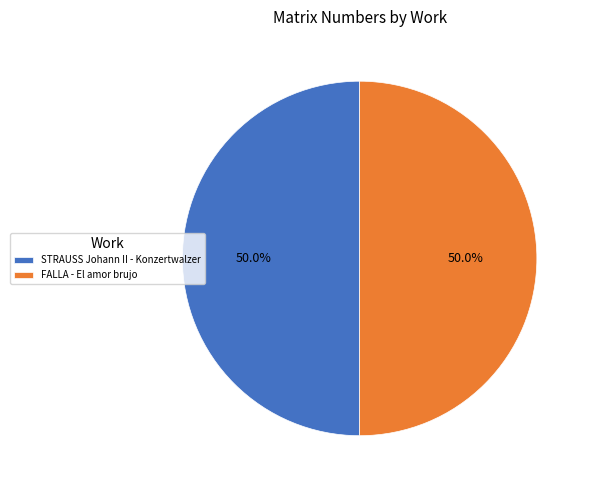

What percentage is NOT represented by FALLA - El amor brujo?

50.0%